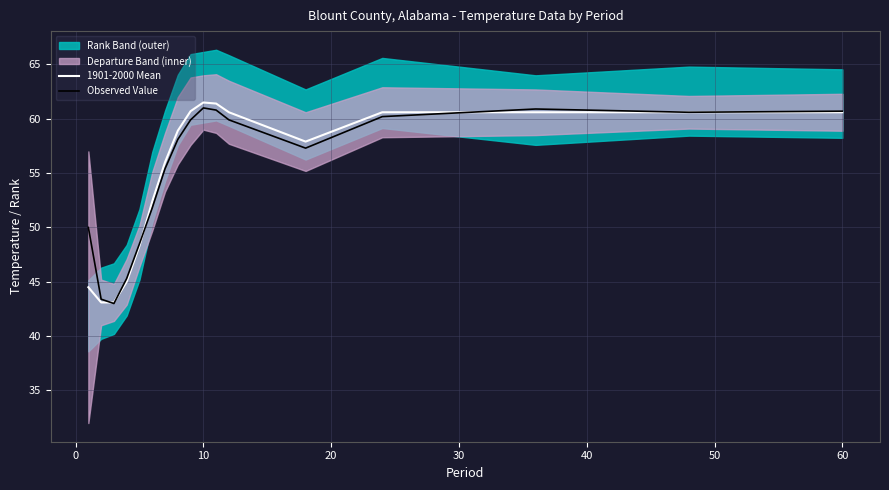

How many lines are shown in the chart?

2